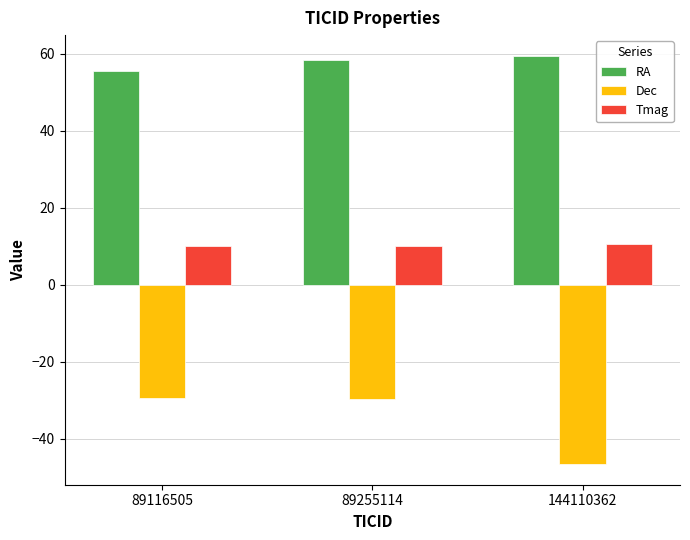

What is the total value across all series at 89255114?

38.9